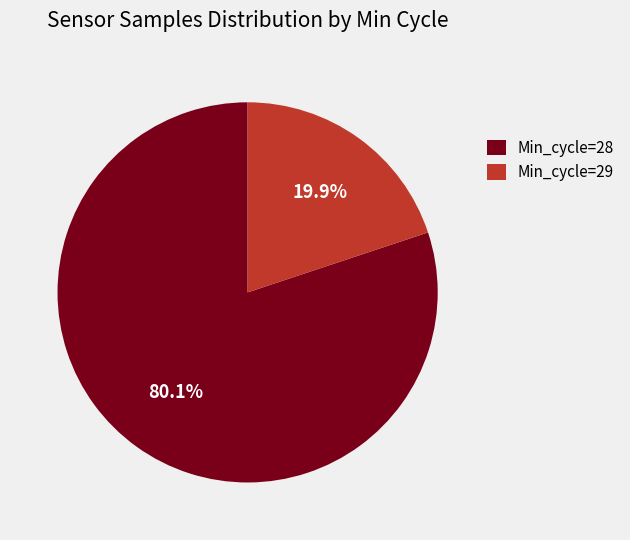

How many slices are in this pie chart?

2